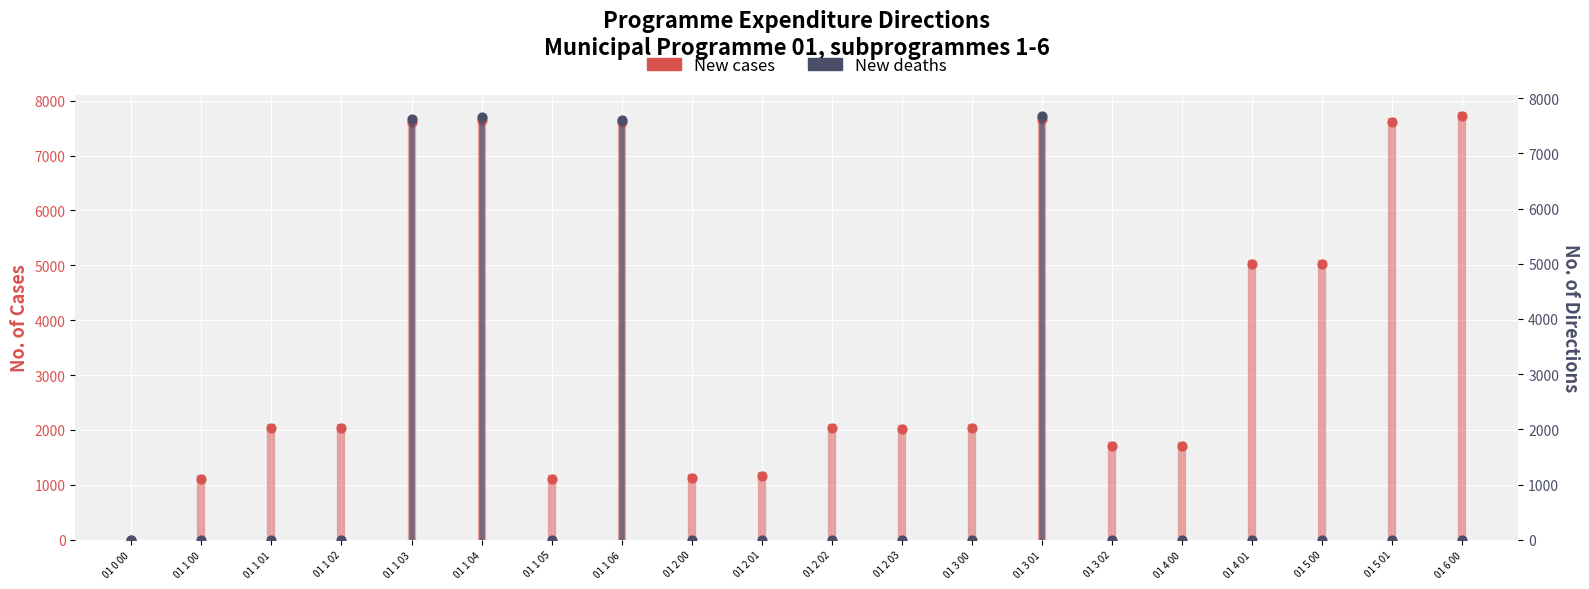

What is the total value across all series at 01 1 04?

15314